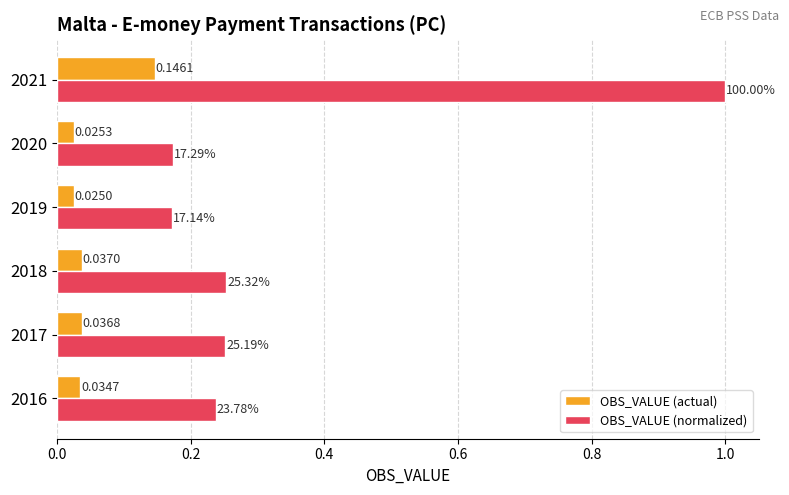

At which category is the sum across all series the highest?

2021